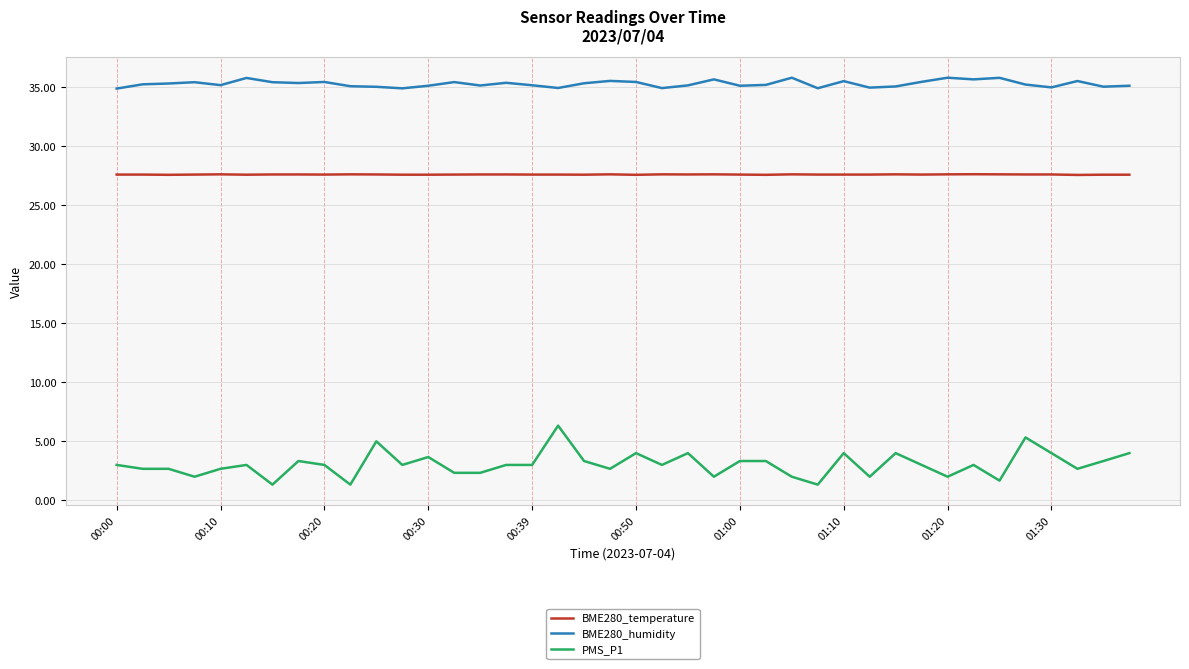

How many lines are shown in the chart?

3